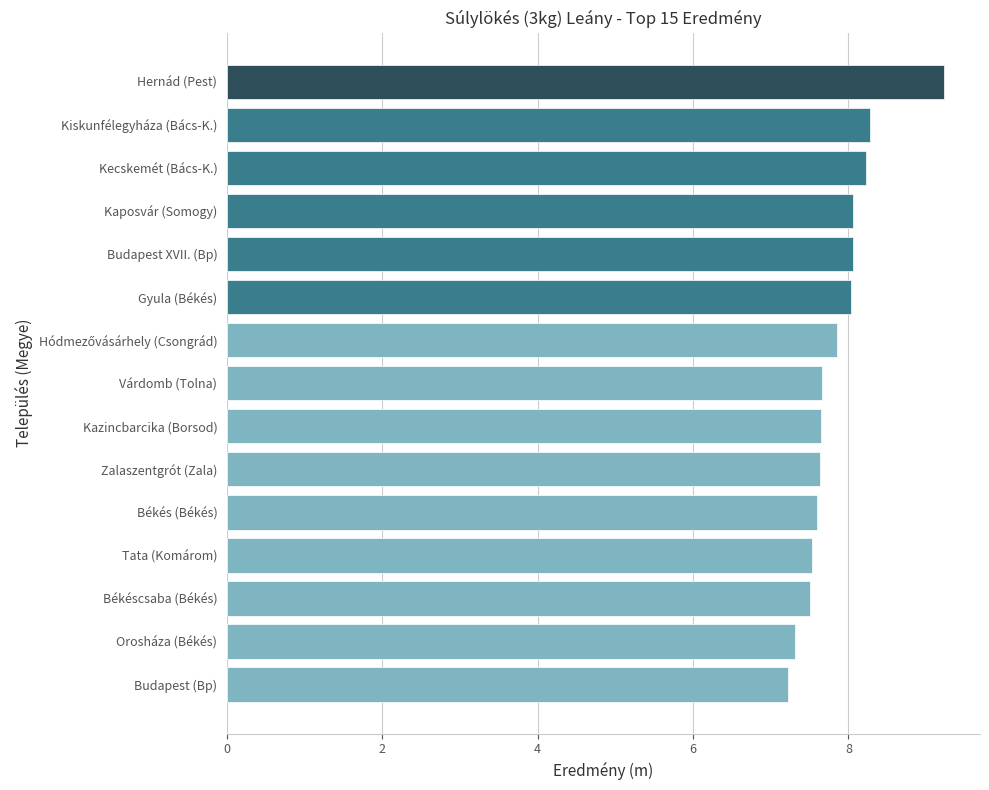

What is the sum of all values?

117.9